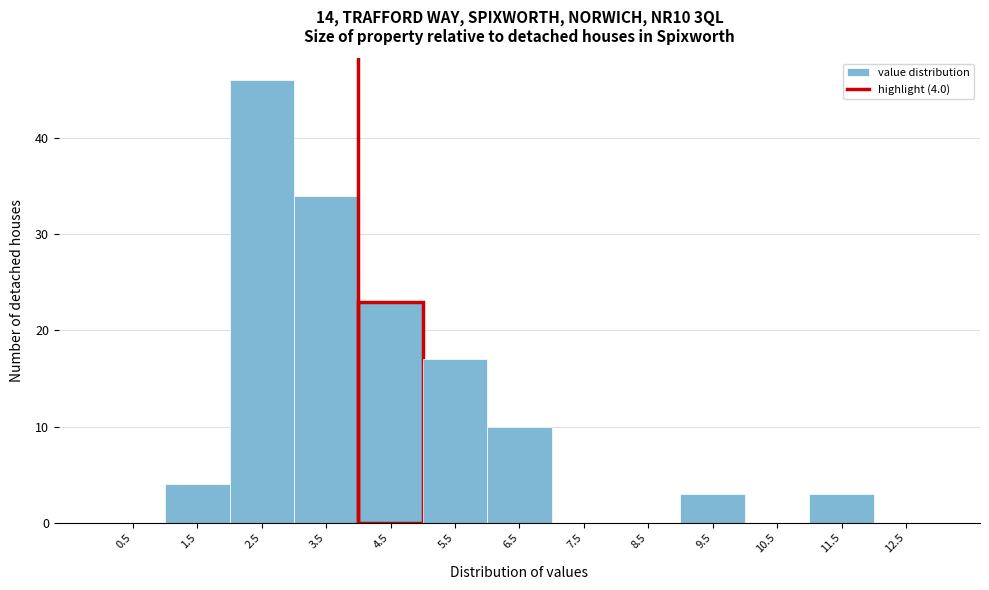

Which range on the x-axis has the tallest bar?

2 to 3